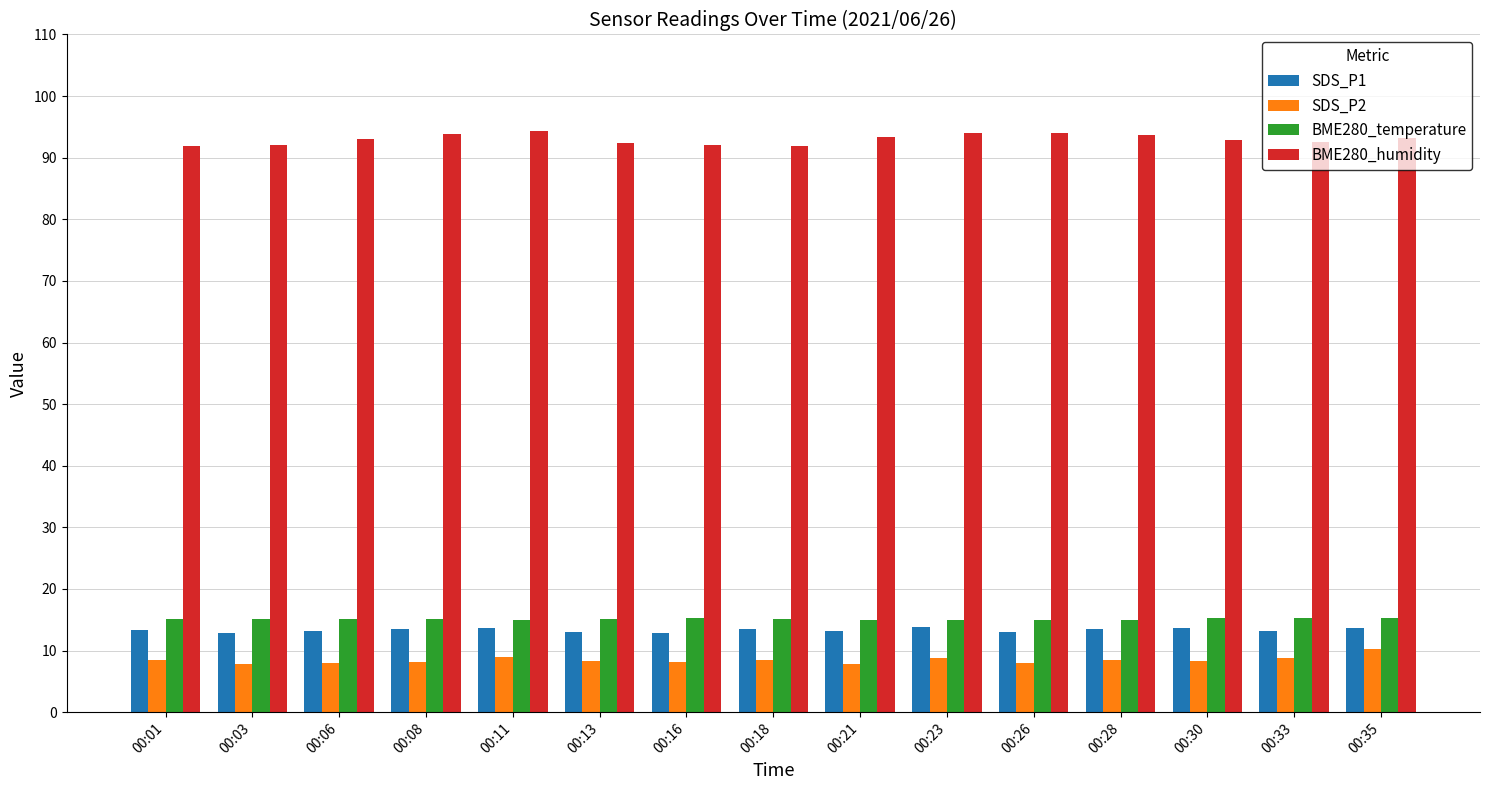

What is the spread (max minus min) of values at 00:01?

83.4